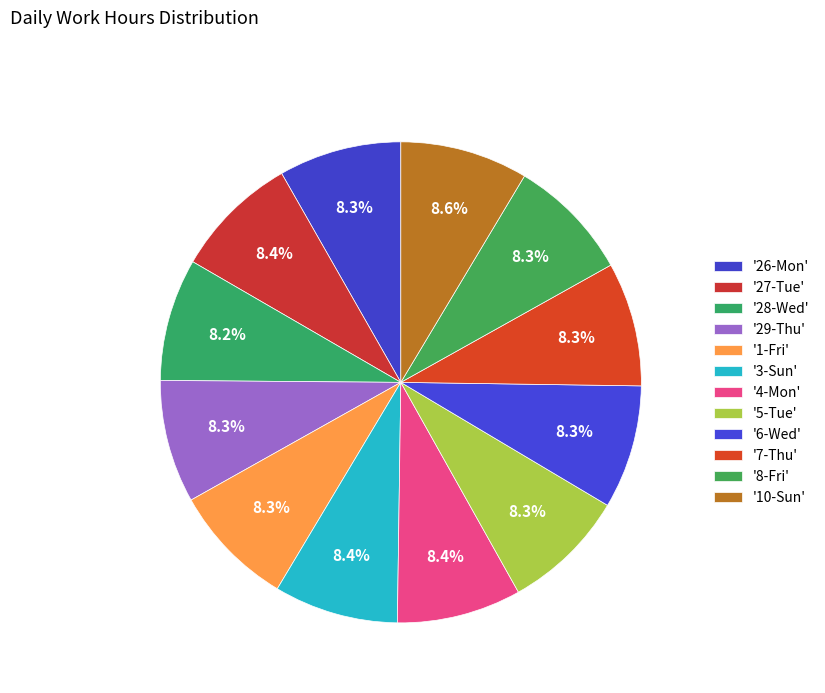

To the nearest percent, what is the average slice percentage?

8%